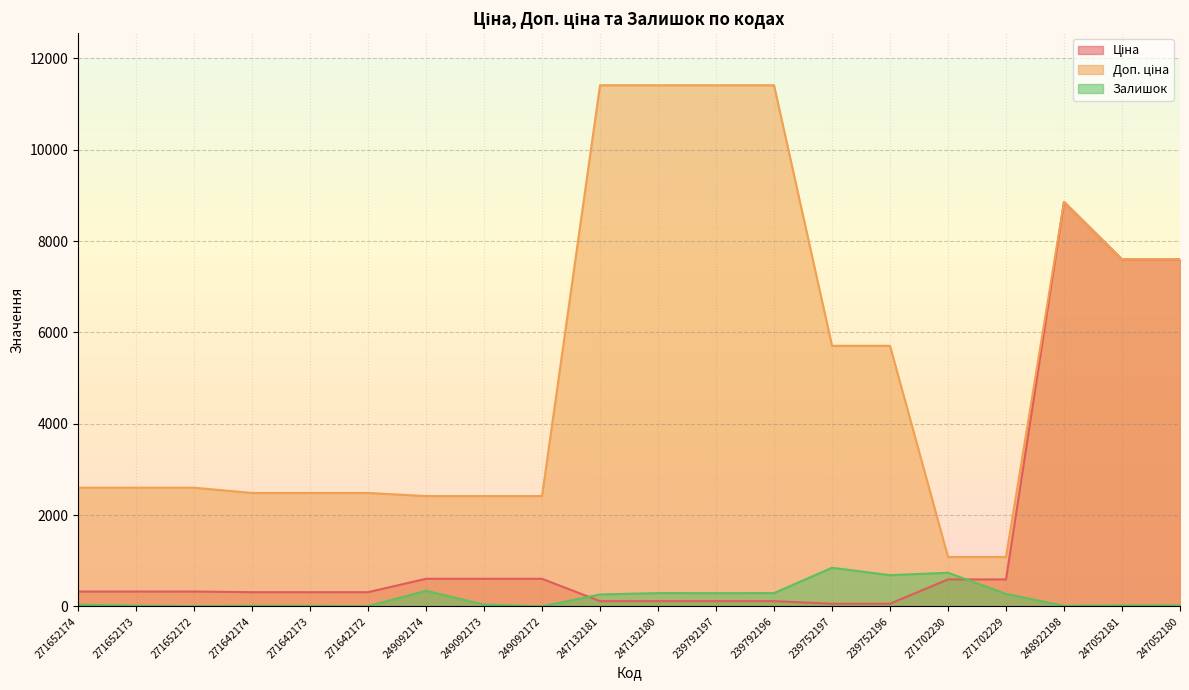

What is the difference between the Ціна values at 239752196 and 271652173?

267.7